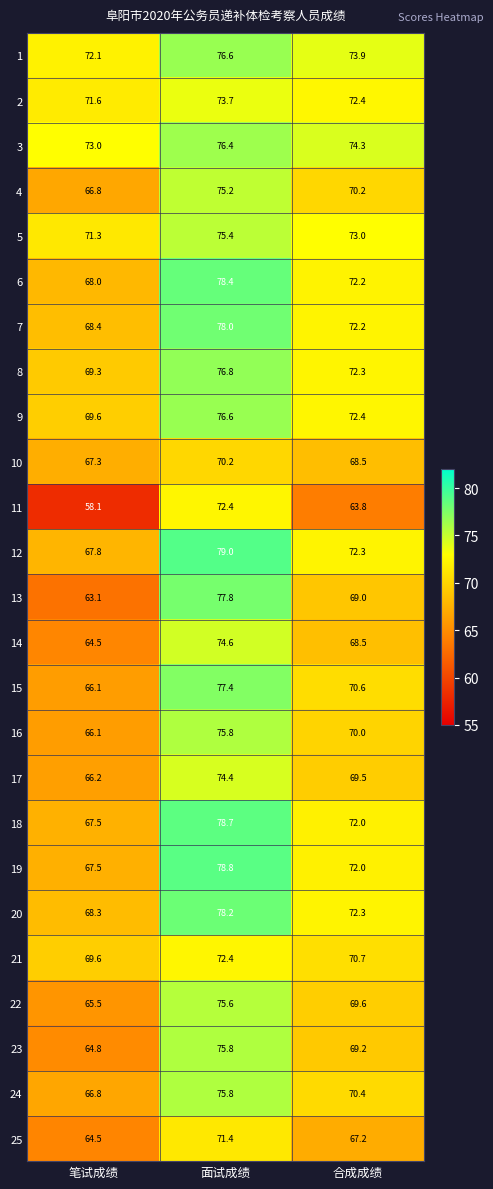

The value of 5 at 笔试成绩 is 71.3. True or false?

True